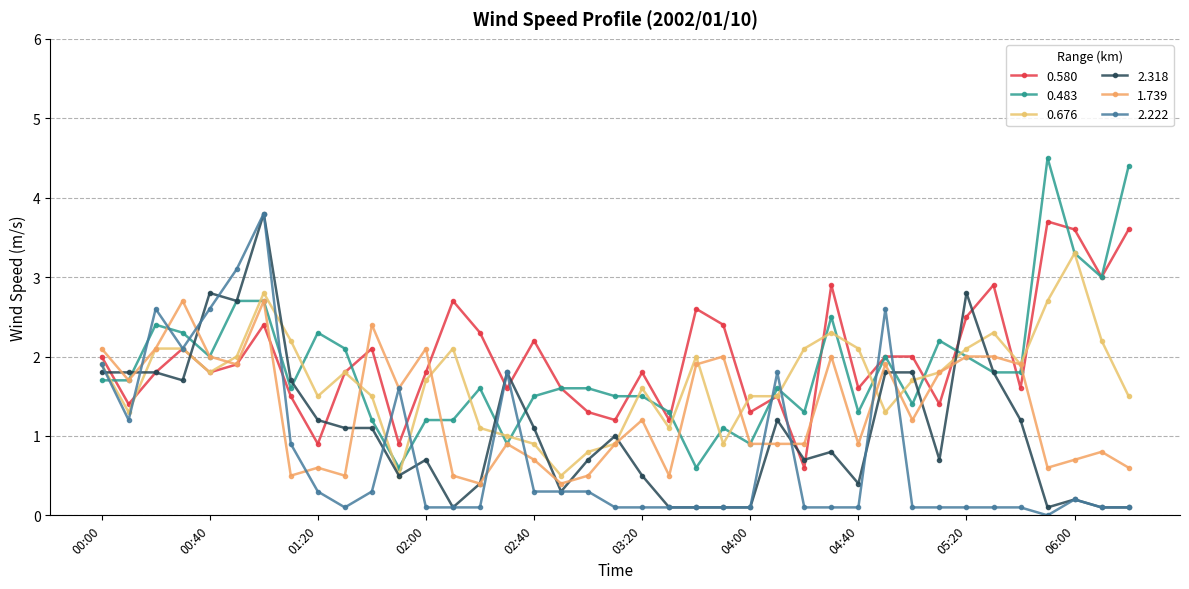

Reading left to right, list all the values displayed in this chart.

0.580: 2.0	1.4	1.8	2.1	1.8	1.9	2.4	1.5	0.9	1.8	2.1	0.9	1.8	2.7	2.3	1.6	2.2	1.6	1.3	1.2	1.8	1.2	2.6	2.4	1.3	1.5	0.6	2.9	1.6	2.0	2.0	1.4	2.5	2.9	1.6	3.7	3.6	3.0	3.6
0.483: 1.7	1.7	2.4	2.3	2.0	2.7	2.7	1.6	2.3	2.1	1.2	0.6	1.2	1.2	1.6	0.9	1.5	1.6	1.6	1.5	1.5	1.3	0.6	1.1	0.9	1.6	1.3	2.5	1.3	2.0	1.4	2.2	2.0	1.8	1.8	4.5	3.3	3.0	4.4
0.676: 1.9	1.3	2.1	2.1	1.8	2.0	2.8	2.2	1.5	1.8	1.5	0.5	1.7	2.1	1.1	1.0	0.9	0.5	0.8	0.9	1.6	1.1	2.0	0.9	1.5	1.5	2.1	2.3	2.1	1.3	1.7	1.8	2.1	2.3	1.9	2.7	3.3	2.2	1.5
2.318: 1.8	1.8	1.8	1.7	2.8	2.7	3.8	1.7	1.2	1.1	1.1	0.5	0.7	0.1	0.4	1.8	1.1	0.3	0.7	1.0	0.5	0.1	0.1	0.1	0.1	1.2	0.7	0.8	0.4	1.8	1.8	0.7	2.8	1.8	1.2	0.1	0.2	0.1	0.1
1.739: 2.1	1.7	2.1	2.7	2.0	1.9	2.7	0.5	0.6	0.5	2.4	1.6	2.1	0.5	0.4	0.9	0.7	0.4	0.5	0.9	1.2	0.5	1.9	2.0	0.9	0.9	0.9	2.0	0.9	1.9	1.2	1.8	2.0	2.0	1.9	0.6	0.7	0.8	0.6
2.222: 1.9	1.2	2.6	2.1	2.6	3.1	3.8	0.9	0.3	0.1	0.3	1.6	0.1	0.1	0.1	1.8	0.3	0.3	0.3	0.1	0.1	0.1	0.1	0.1	0.1	1.8	0.1	0.1	0.1	2.6	0.1	0.1	0.1	0.1	0.1	0.0	0.2	0.1	0.1